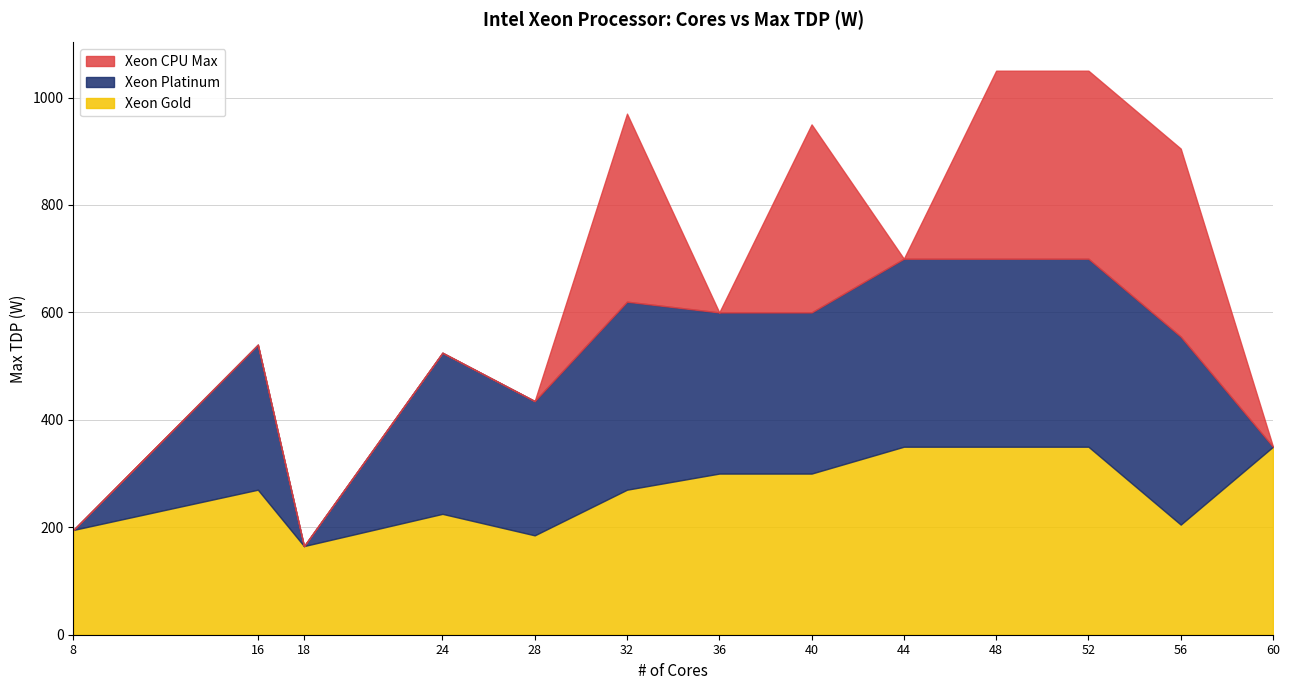

Which series has the largest total across all categories?

Xeon Gold